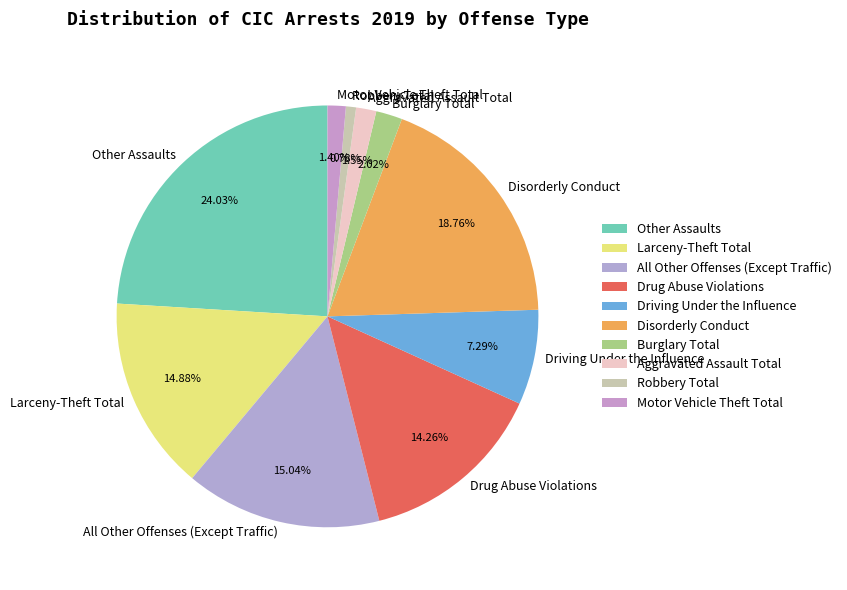

Does any single category account for the majority?

No